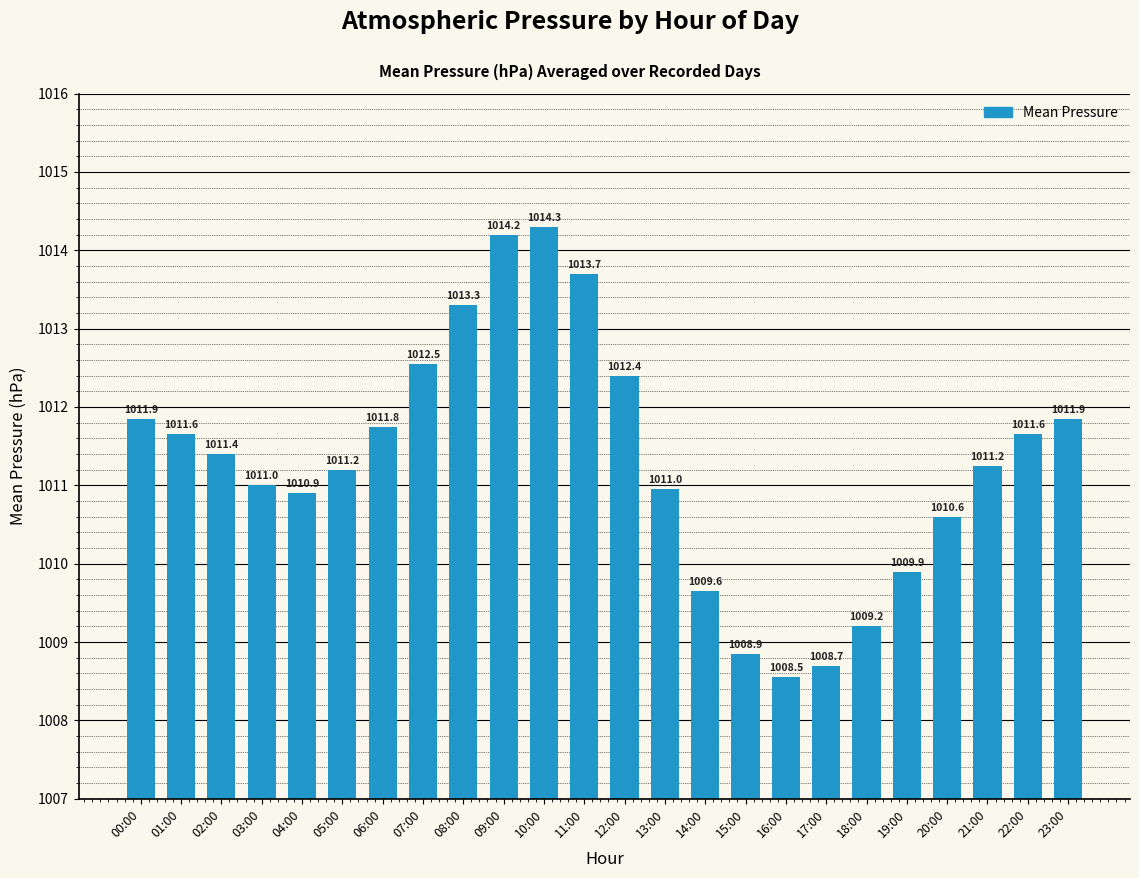

What is the ratio of the value at 21:00 to the value at 05:00?

1.0